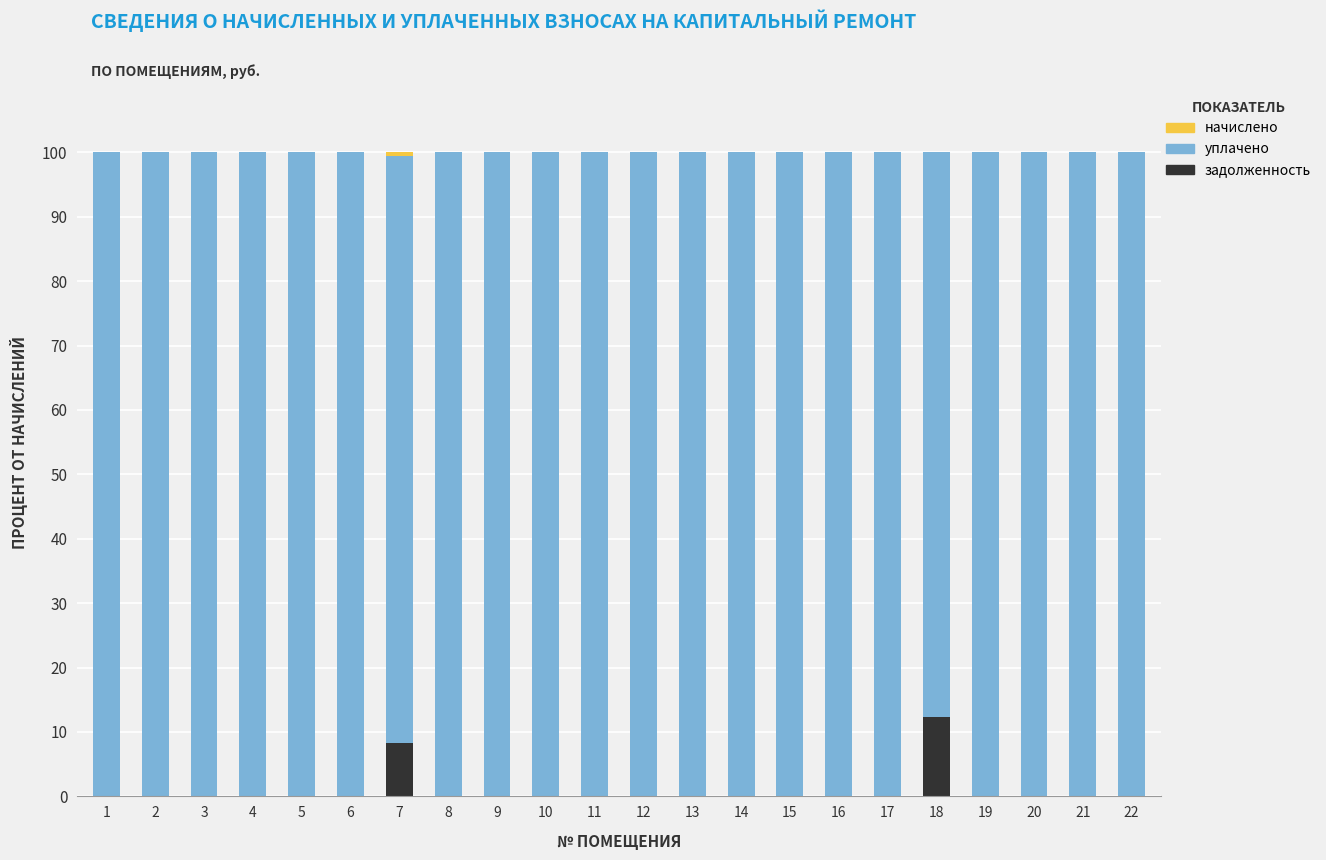

At which label does задолженность reach its peak?

18